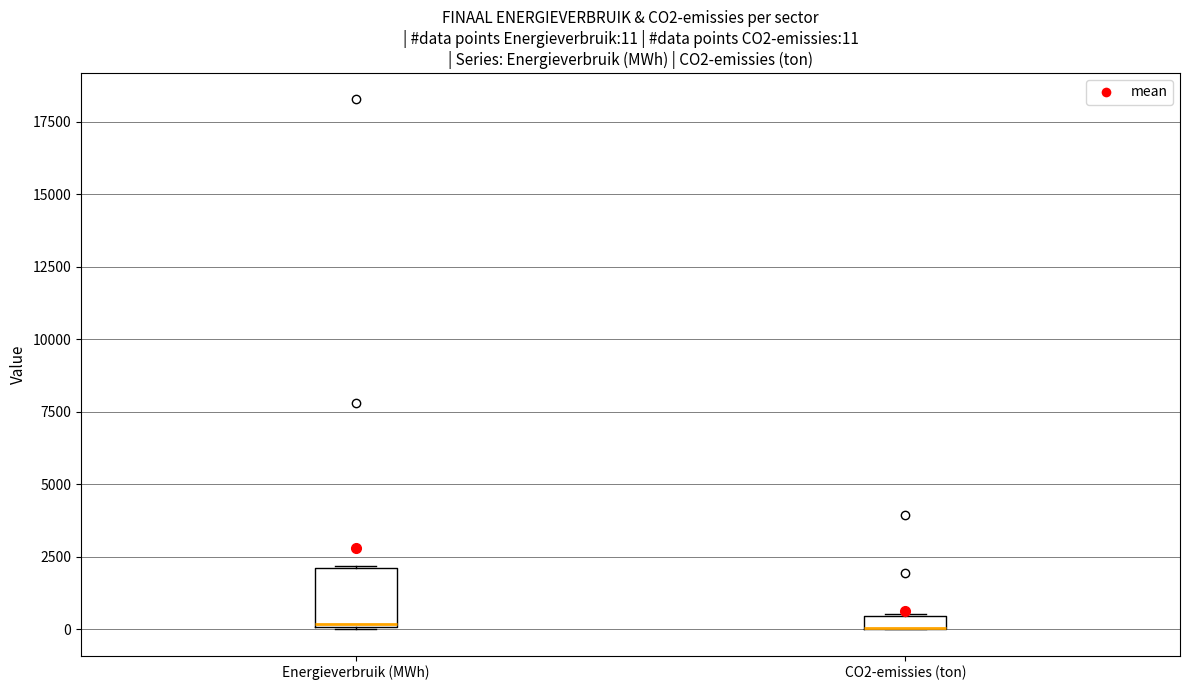

Which box is the tallest, from its lower edge to its upper edge?

Energieverbruik (MWh)